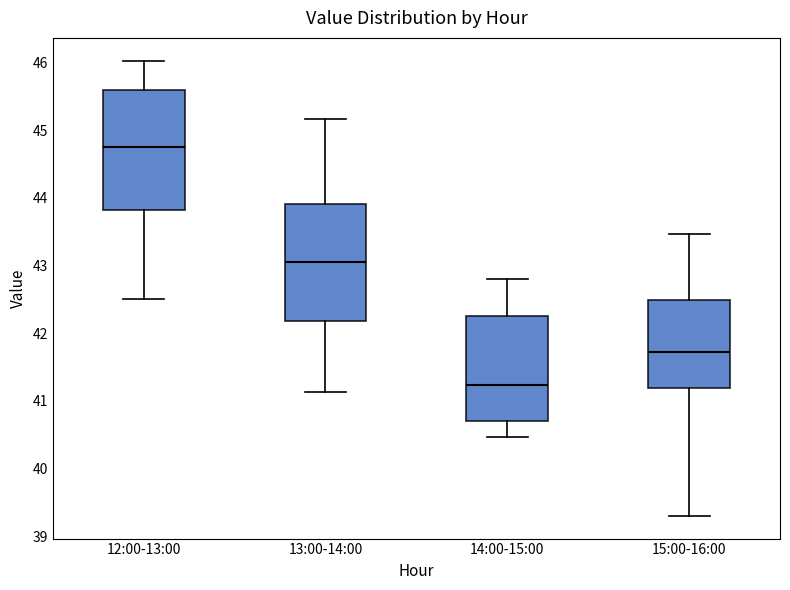

Which box has the highest median line?

12:00-13:00